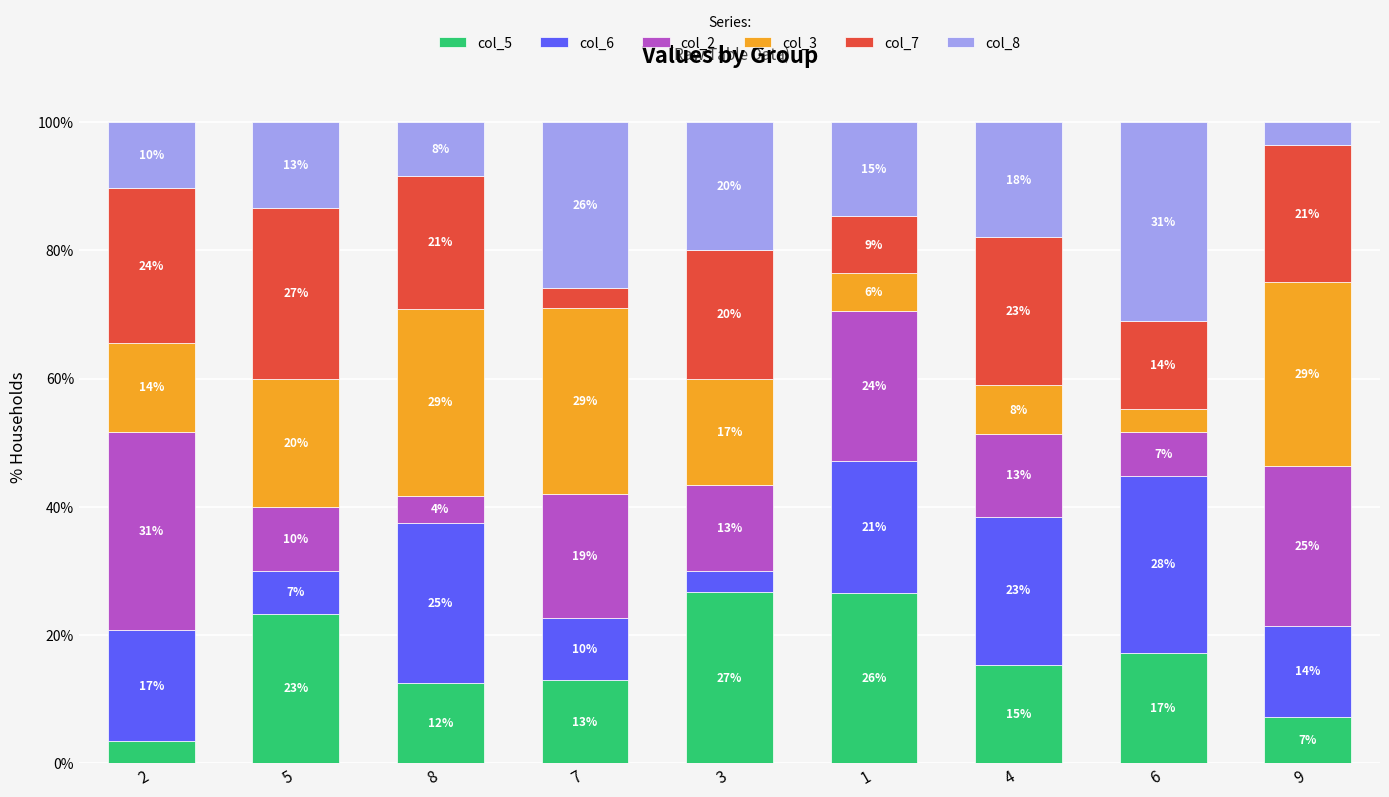

What are all the series names shown in the legend?

col_5, col_6, col_2, col_3, col_7, col_8